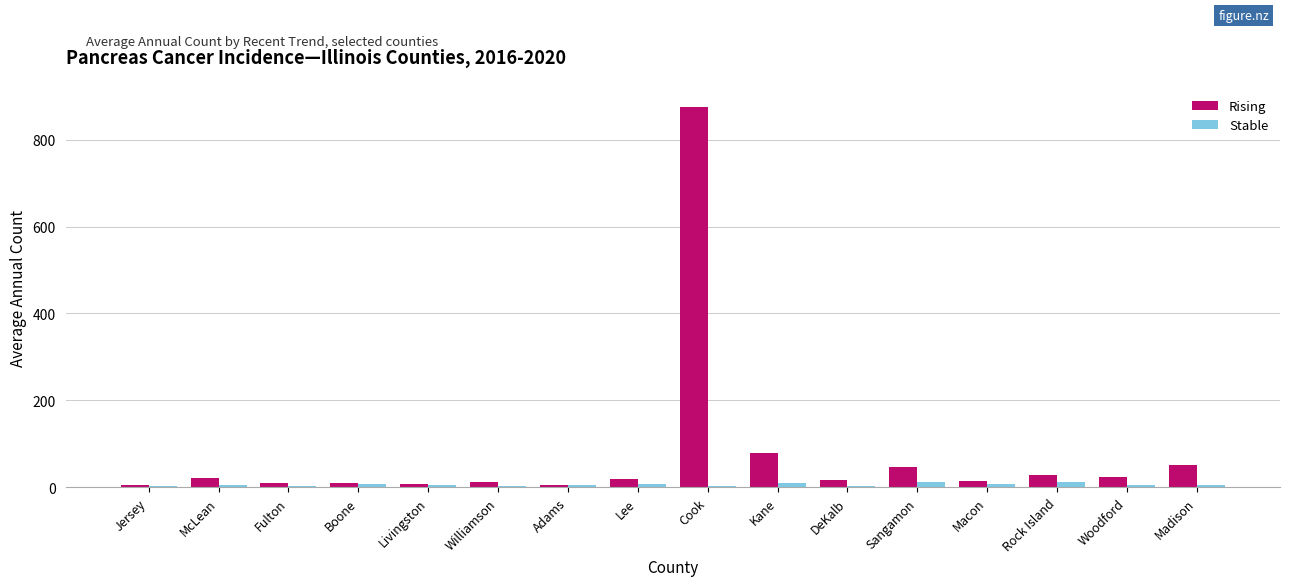

Is it true that Rising equals 13 at Williamson?

True